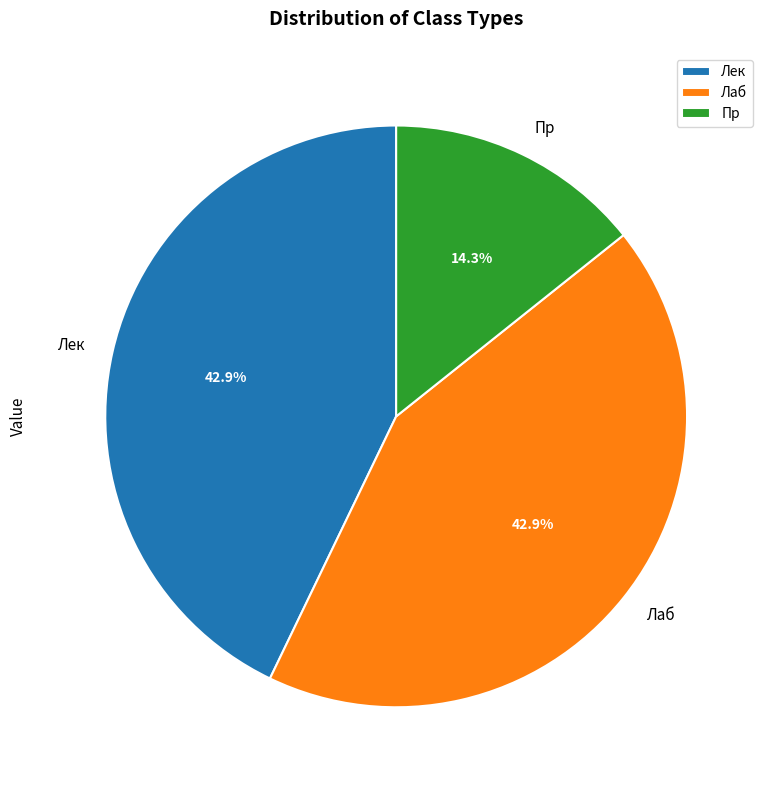

How many segments does this pie chart have?

3